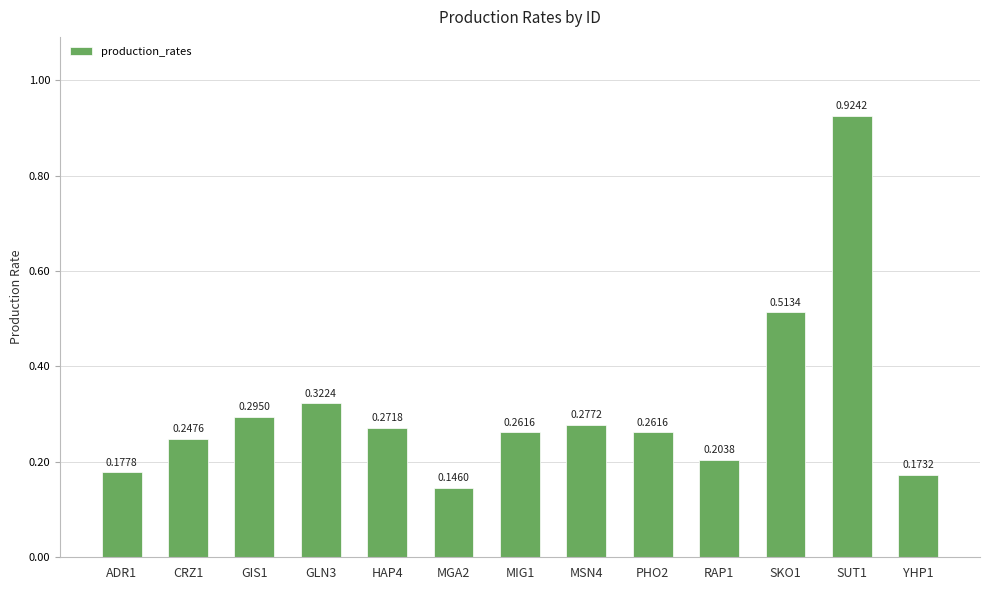

What is the difference between the maximum and minimum values?

0.8